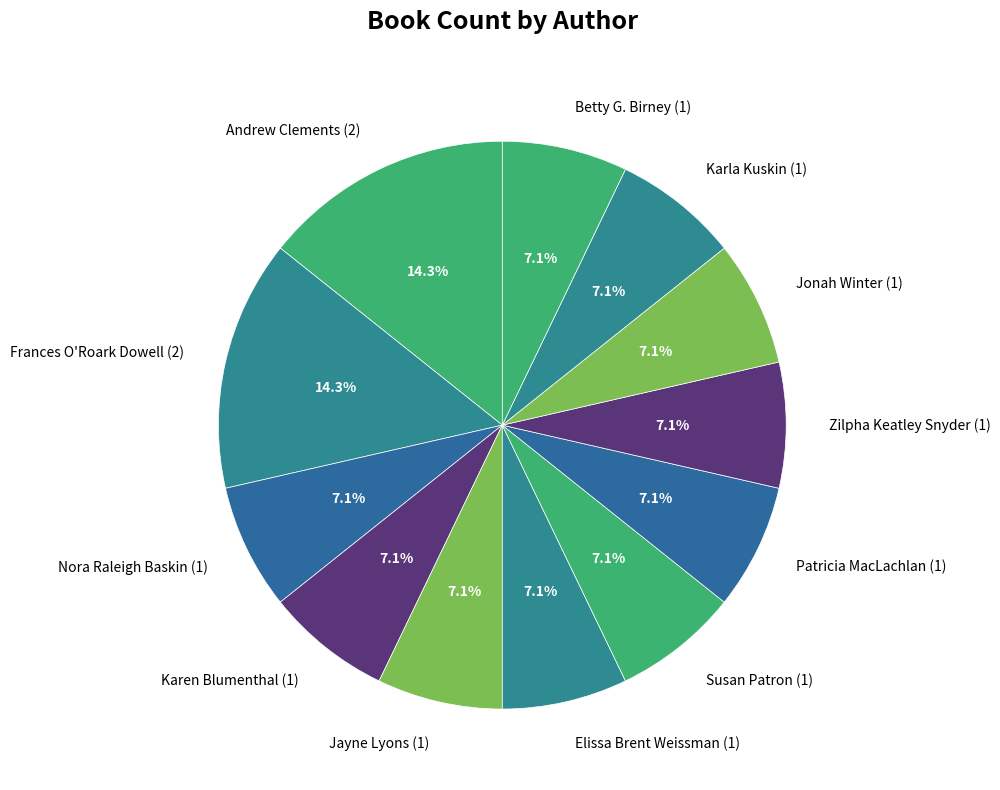

Does any single category account for the majority?

No